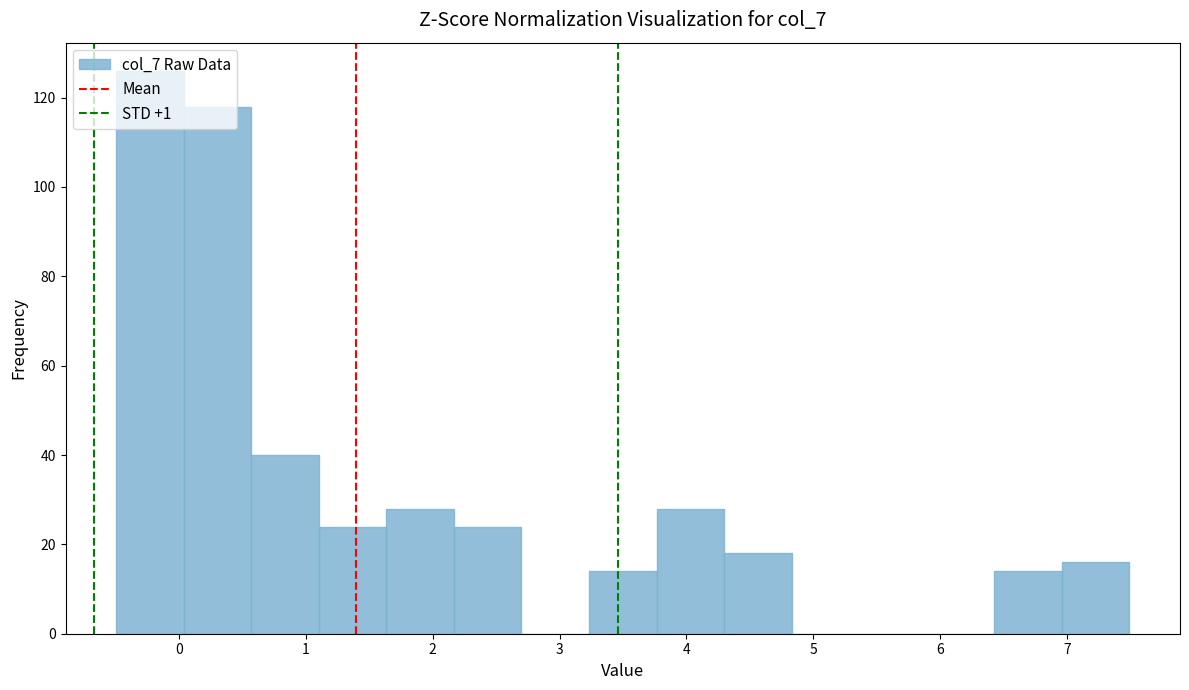

Over which range of the x-axis is the bar tallest?

-0.5 to 0.0